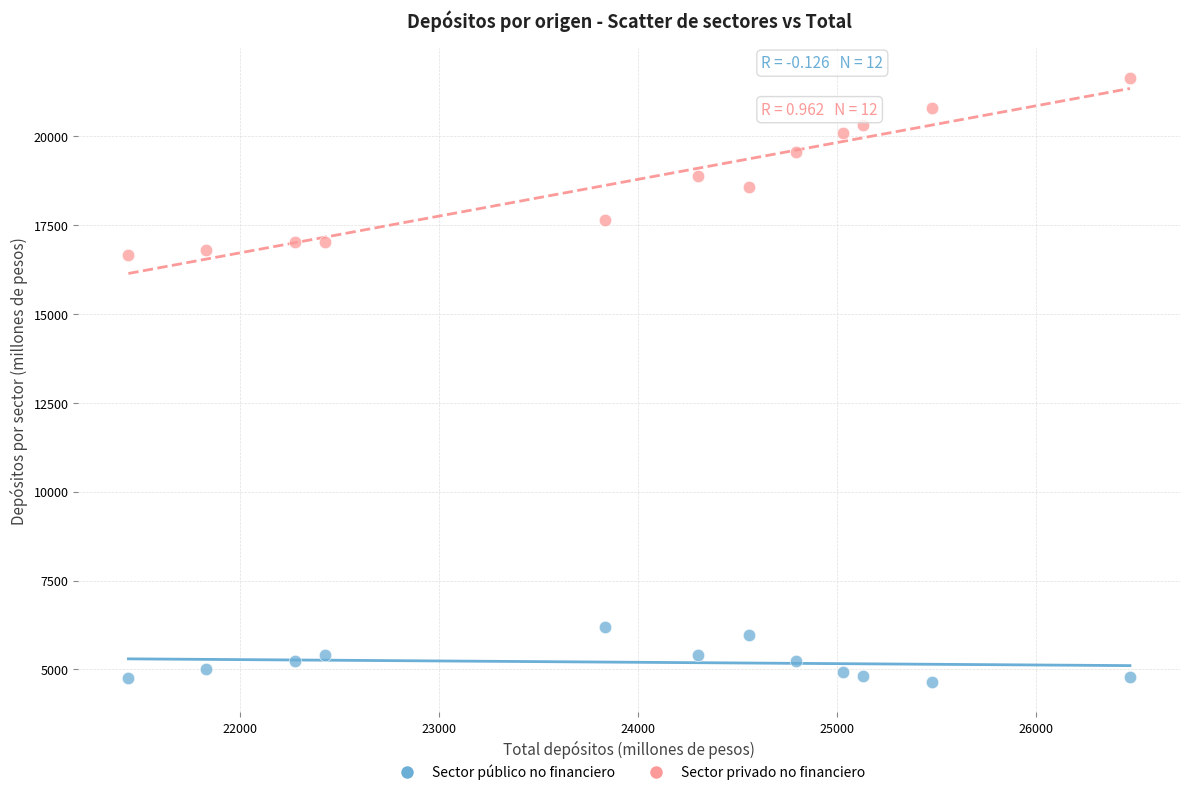

Across all data points, what is the range of X values (max minus min)?

5034.9